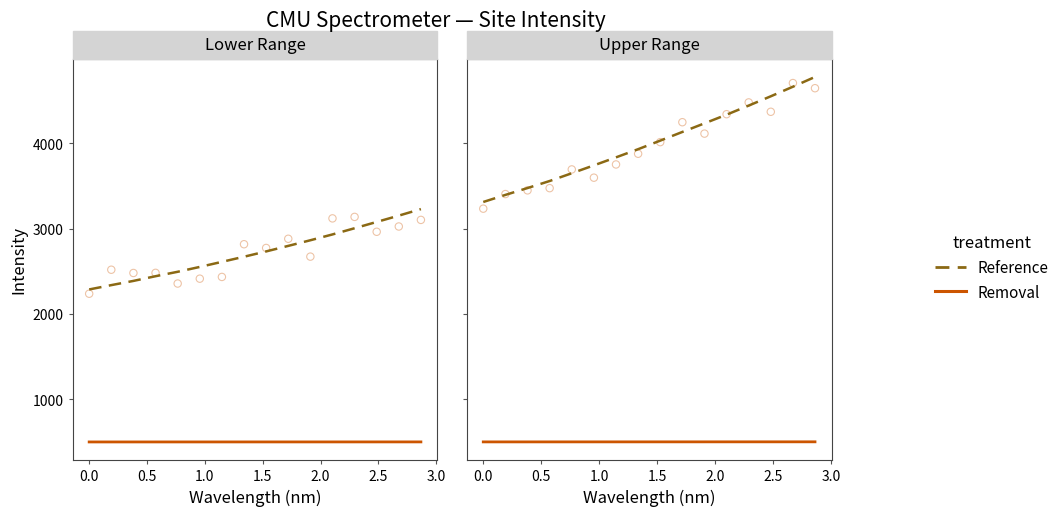

Is the value of Removal at 12 greater than the value of Reference at 0.0?

No